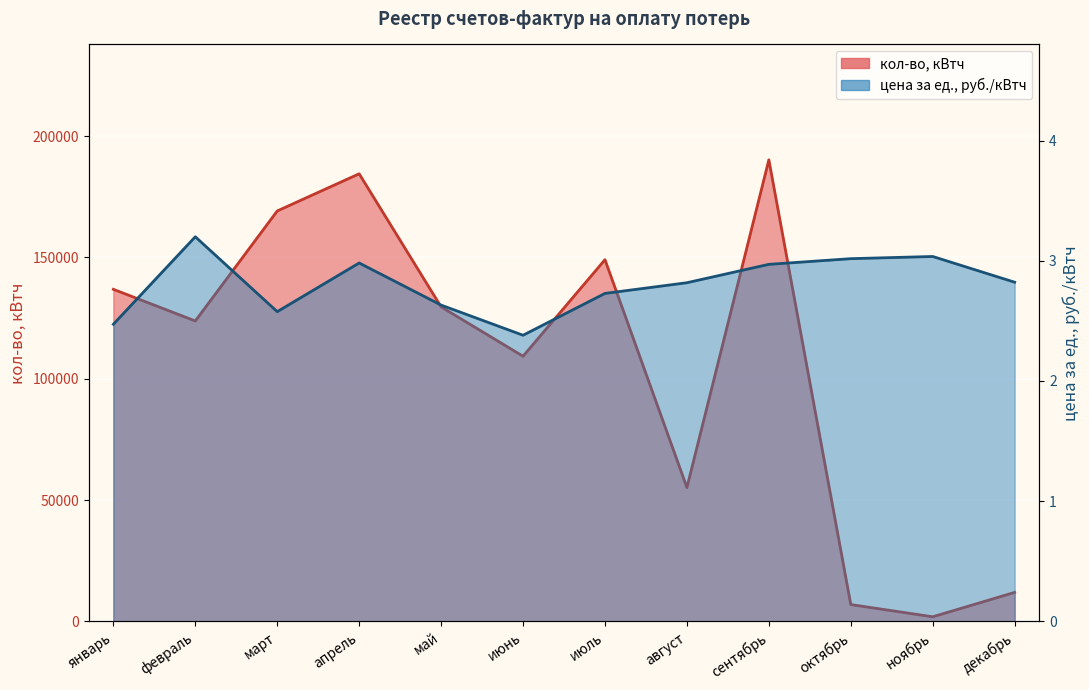

Rank the categories by кол-во, кВтч value from highest to lowest.

сентябрь, апрель, март, июль, январь, май, февраль, июнь, август, декабрь, октябрь, ноябрь